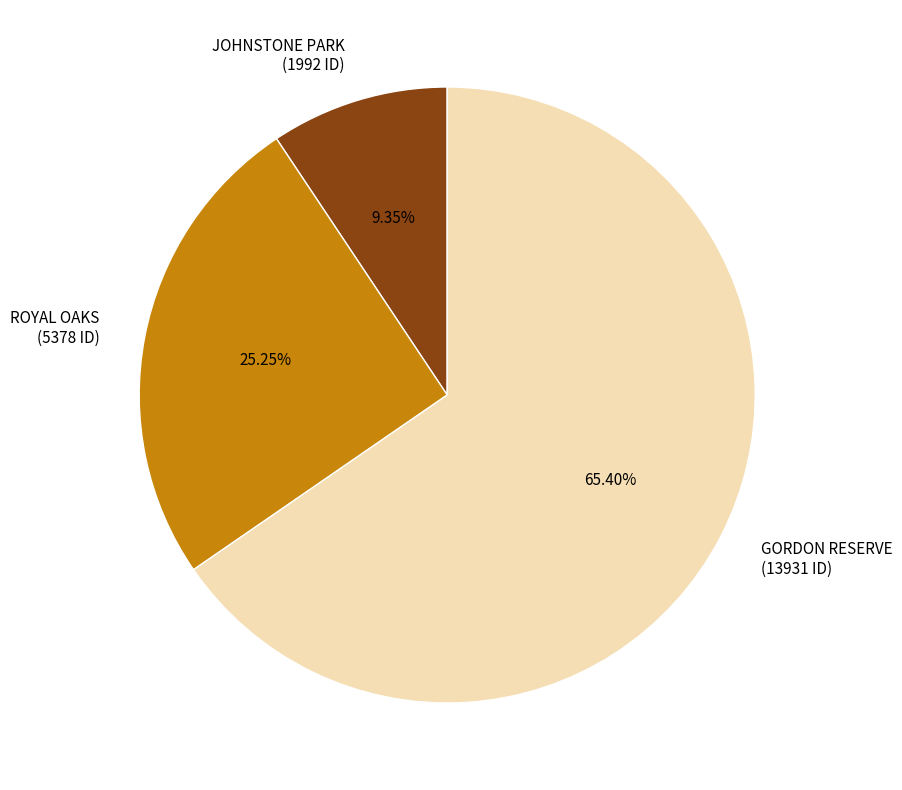

Which slice represents more than half of the pie?

GORDON RESERVE